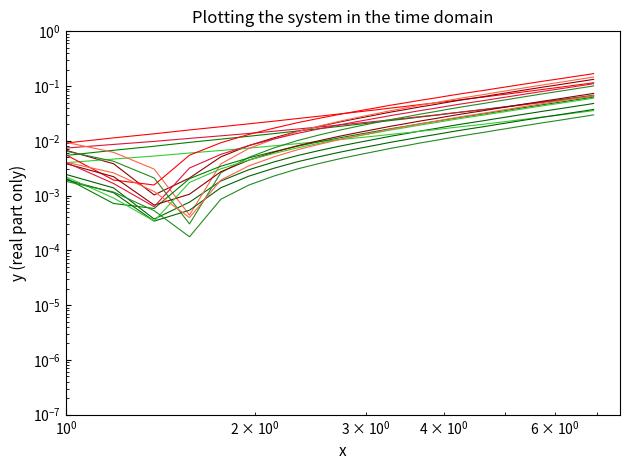

True or false: the data shows 0.1 at 11.

False